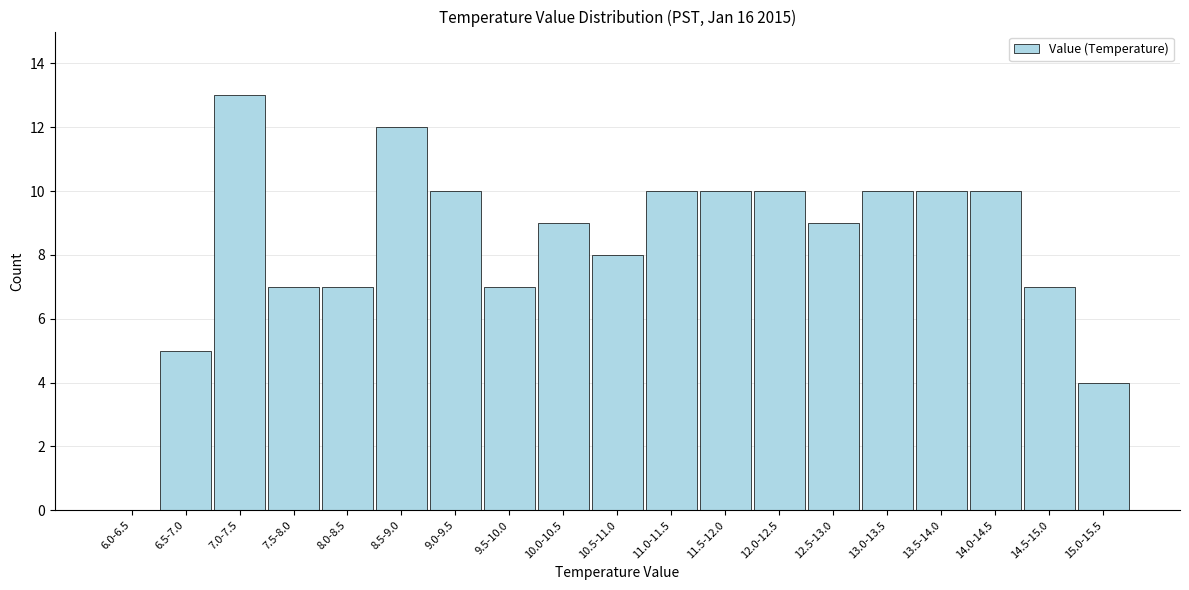

Reading right to left, what are all the values shown in this chart?

15.0-15.5=4	14.5-15.0=7	14.0-14.5=10	13.5-14.0=10	13.0-13.5=10	12.5-13.0=9	12.0-12.5=10	11.5-12.0=10	11.0-11.5=10	10.5-11.0=8	10.0-10.5=9	9.5-10.0=7	9.0-9.5=10	8.5-9.0=12	8.0-8.5=7	7.5-8.0=7	7.0-7.5=13	6.5-7.0=5	6.0-6.5=0